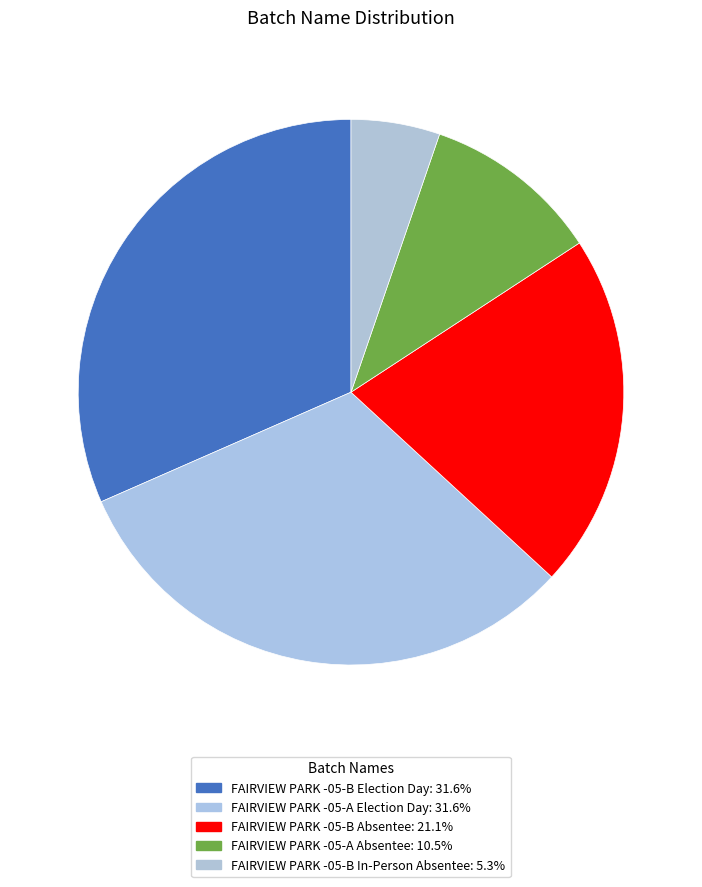

To the nearest percent, what is the difference between the FAIRVIEW PARK -05-A Absentee and FAIRVIEW PARK -05-A Election Day slice percentages?

21%